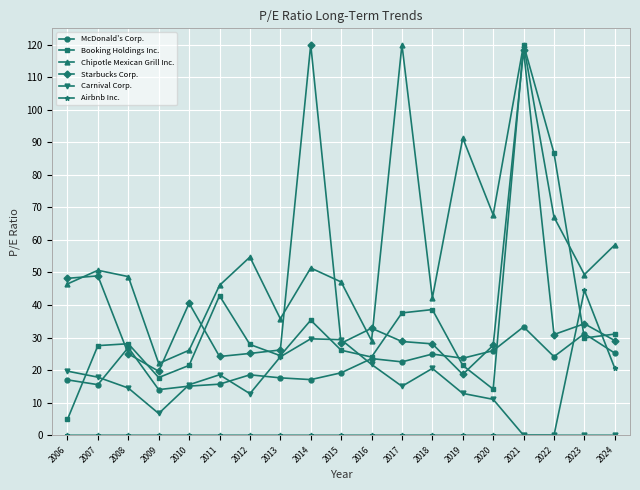

How many interior local valleys does the Booking Holdings Inc. series have?

5